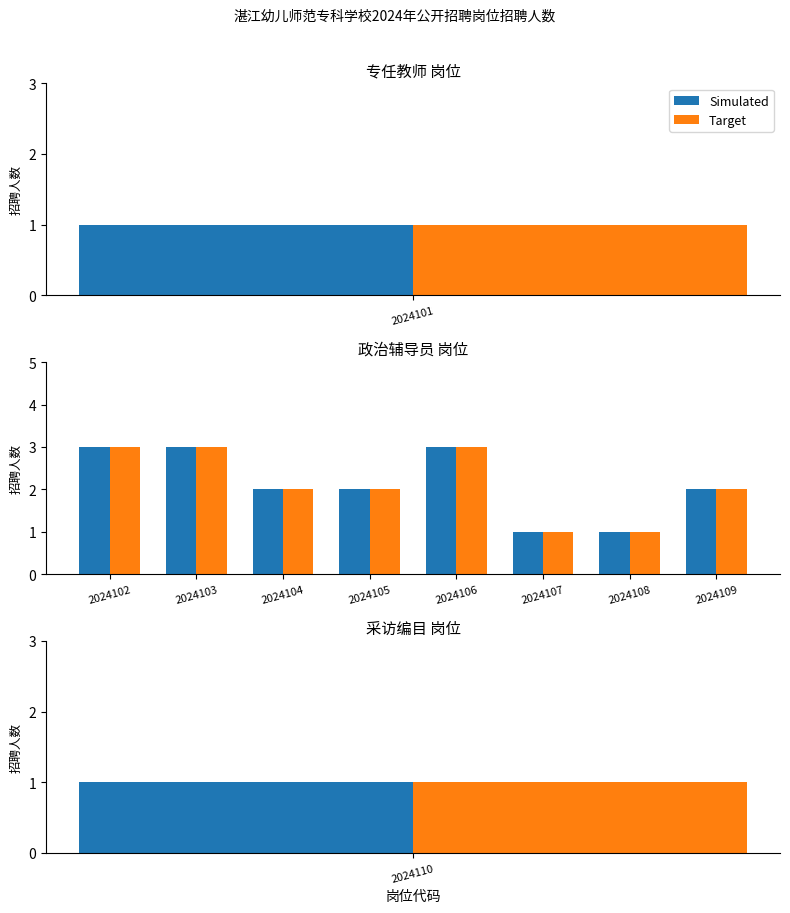

What is the difference between the second highest and minimum values in the Target series?

2